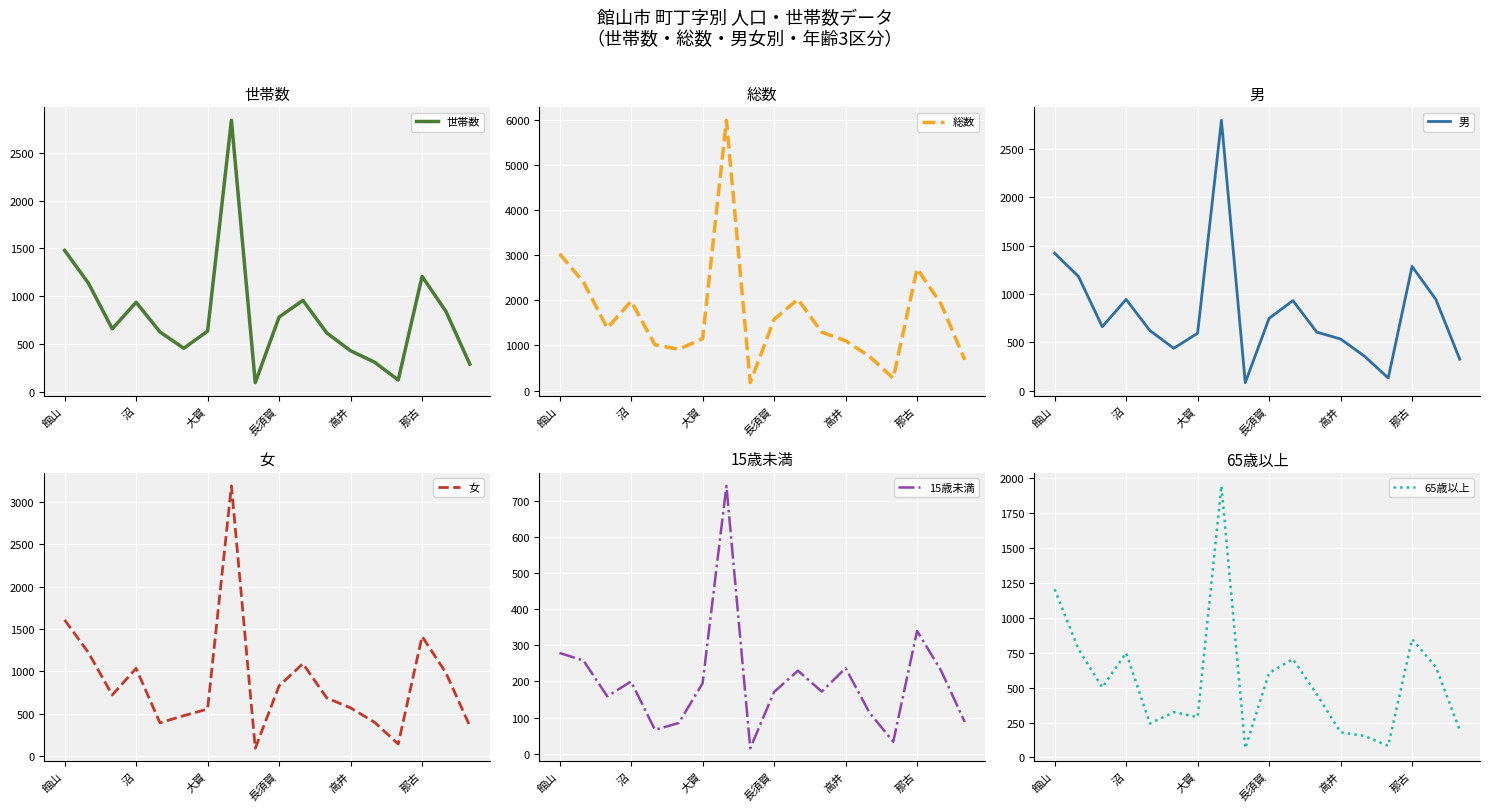

The 世帯数 series shows 2602 at 館山. True or false?

False